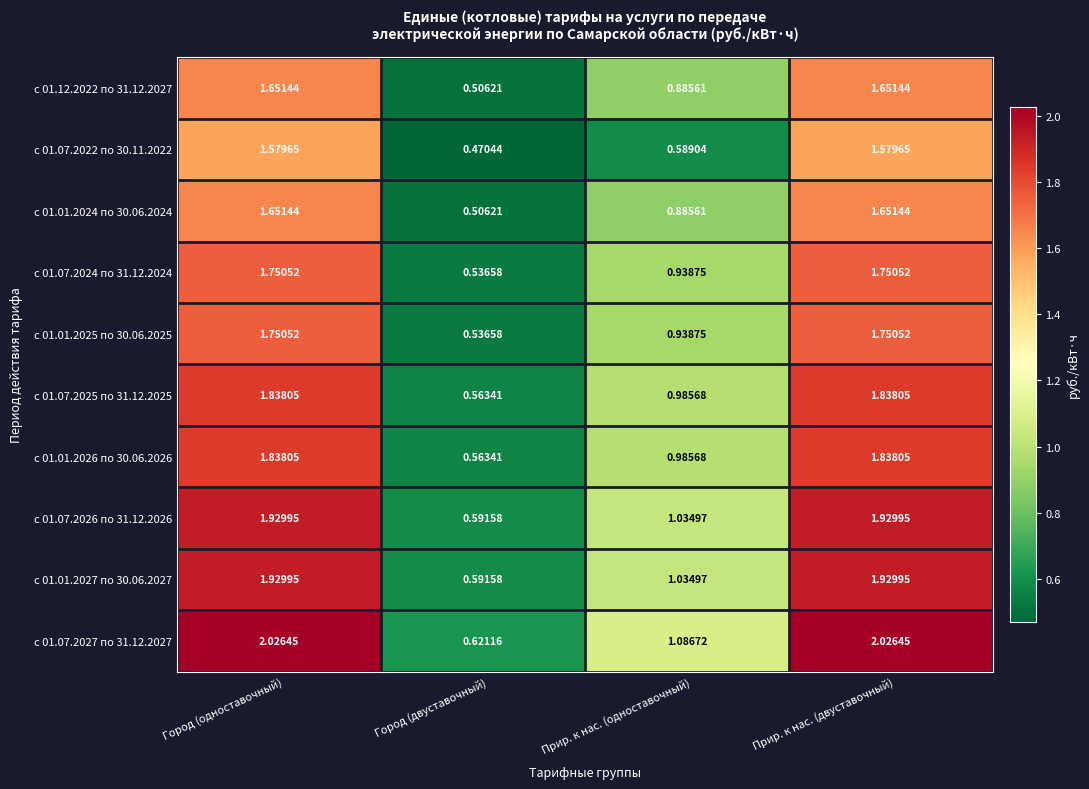

Between Город (двуставочный) and Прир. к нас. (двуставочный), which series saw the biggest shift?

с 01.07.2027 по 31.12.2027